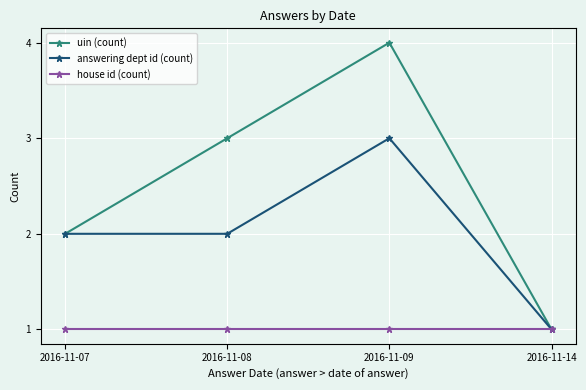

True or false: house id (count) has a value of 1 at 2016-11-09.

True